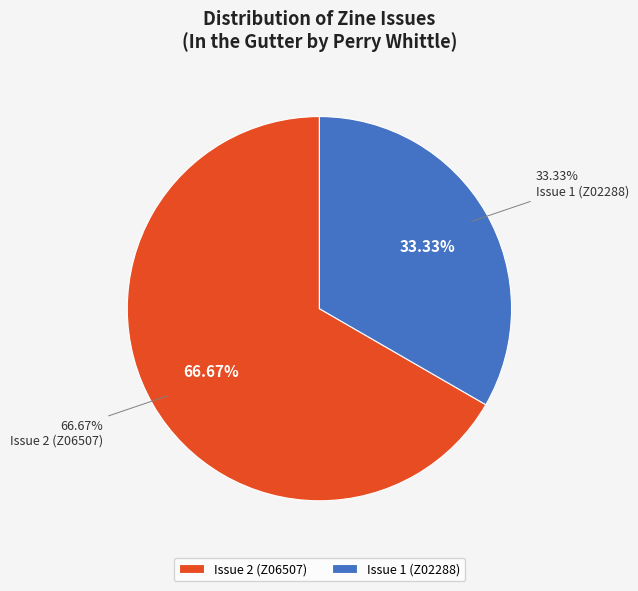

What is the majority slice?

Issue 2 (Z06507)